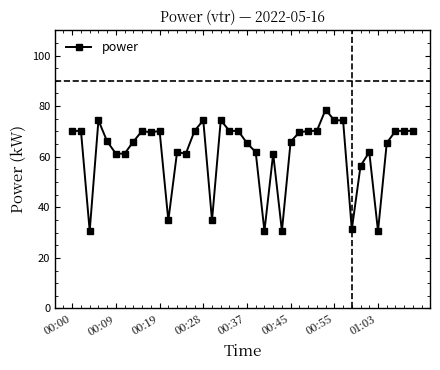

What is the average value?

61.8